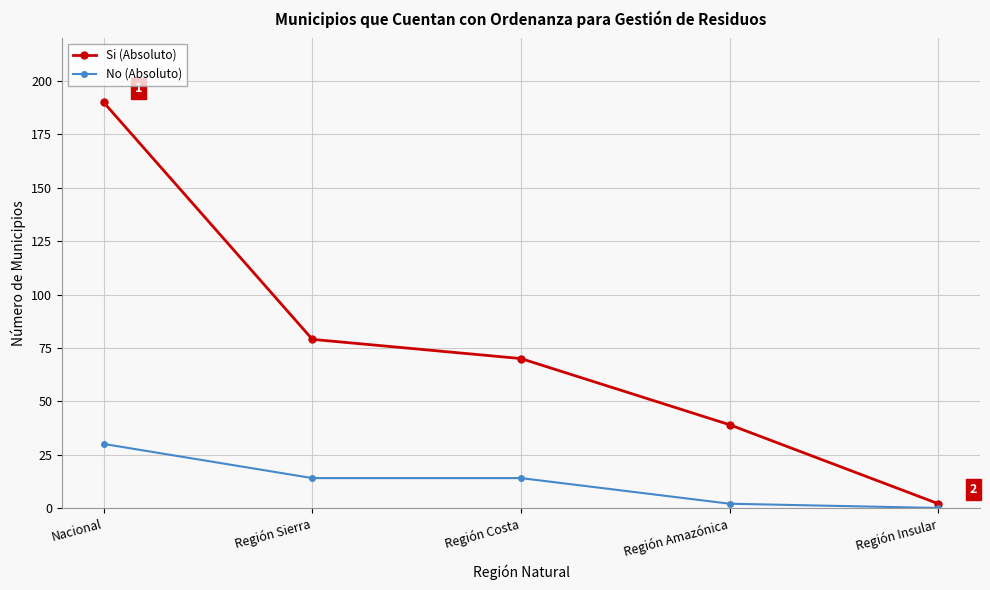

What is the value of the Si (Absoluto) point at the 4th from the left?

39